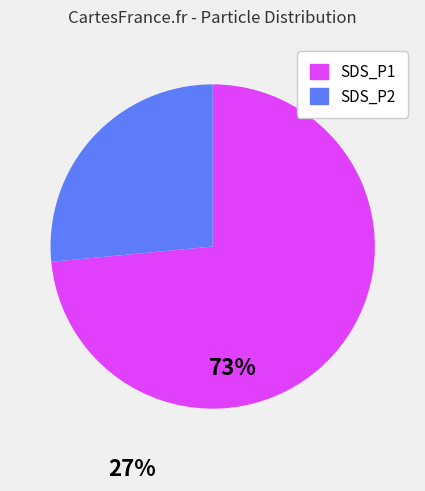

Rank the categories by value from lowest to highest.

SDS_P2, SDS_P1